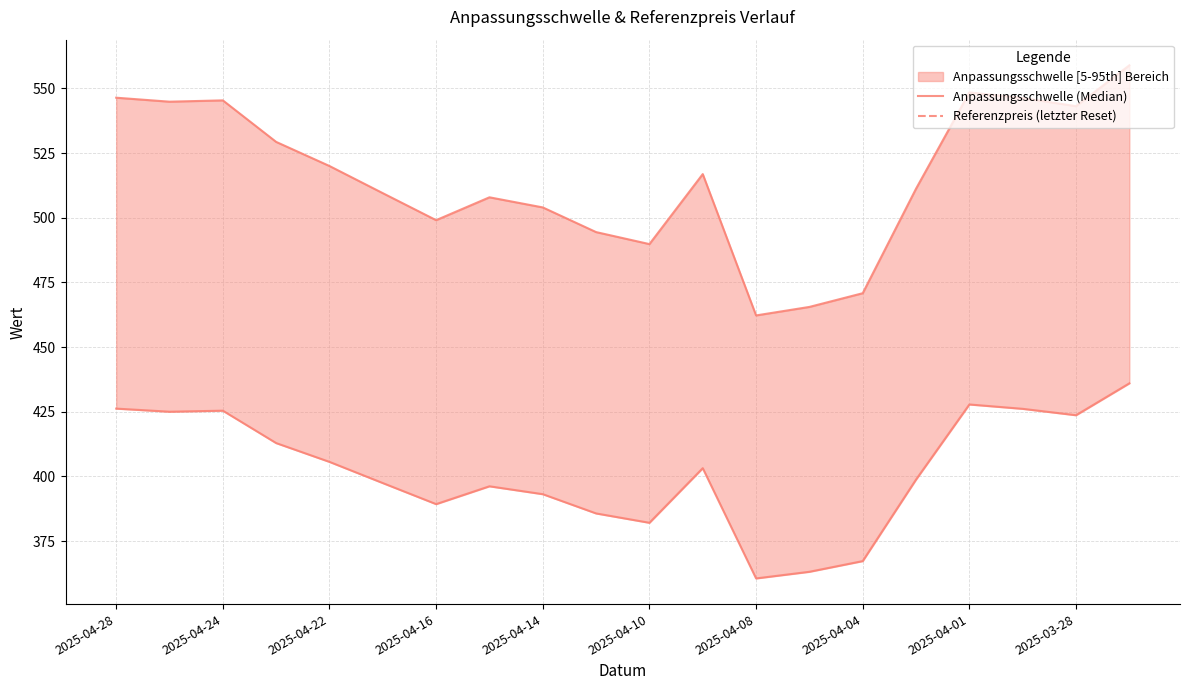

Which series has the largest total across all categories?

Referenzpreis (letzter Reset)